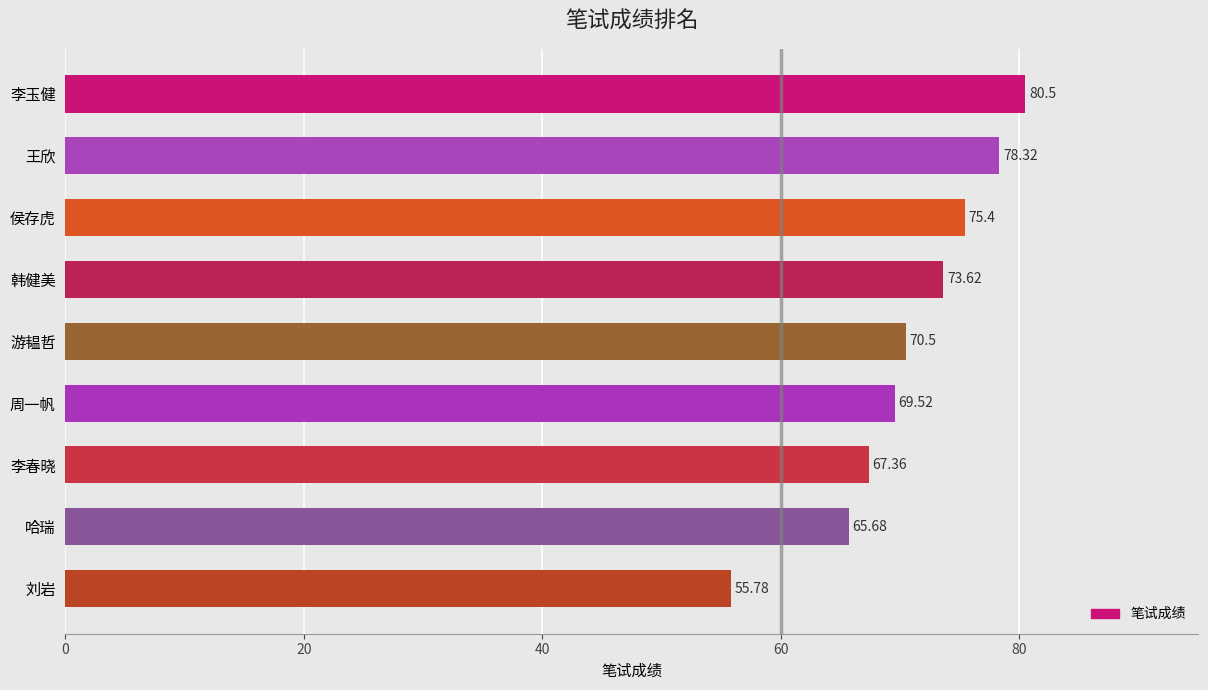

Where is the data nearest to the value 68?

李春晓